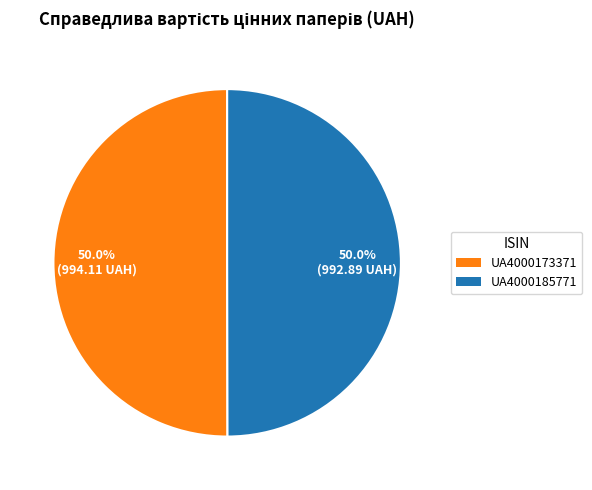

True or false: UA4000173371 accounts for 43% of the total.

False